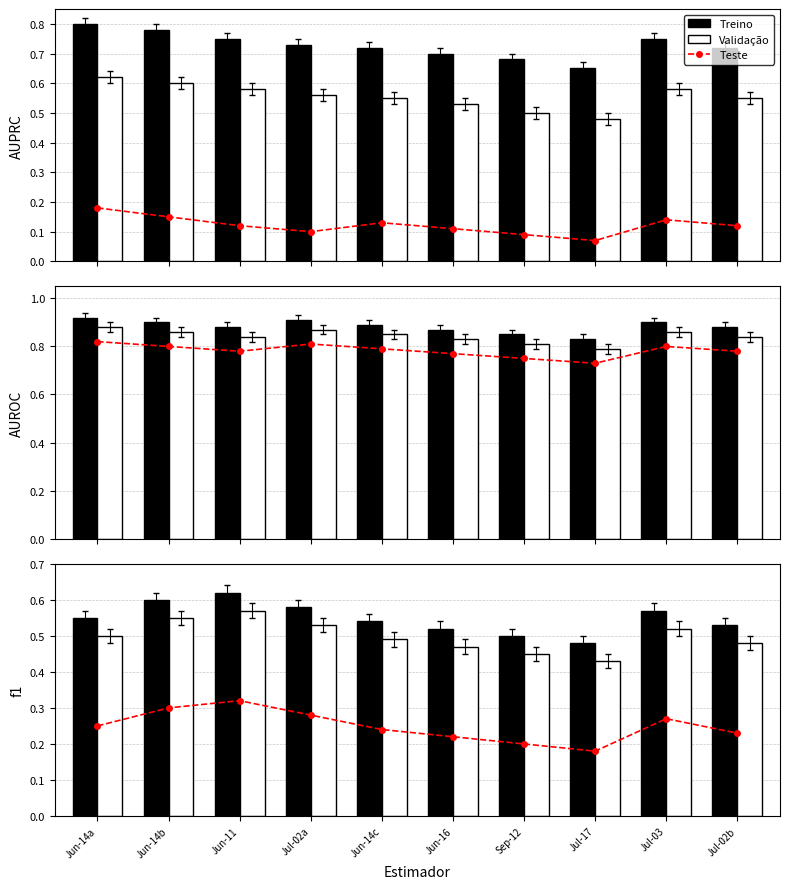

Is it true that Treino equals 0.3 at Jun-14a?

False